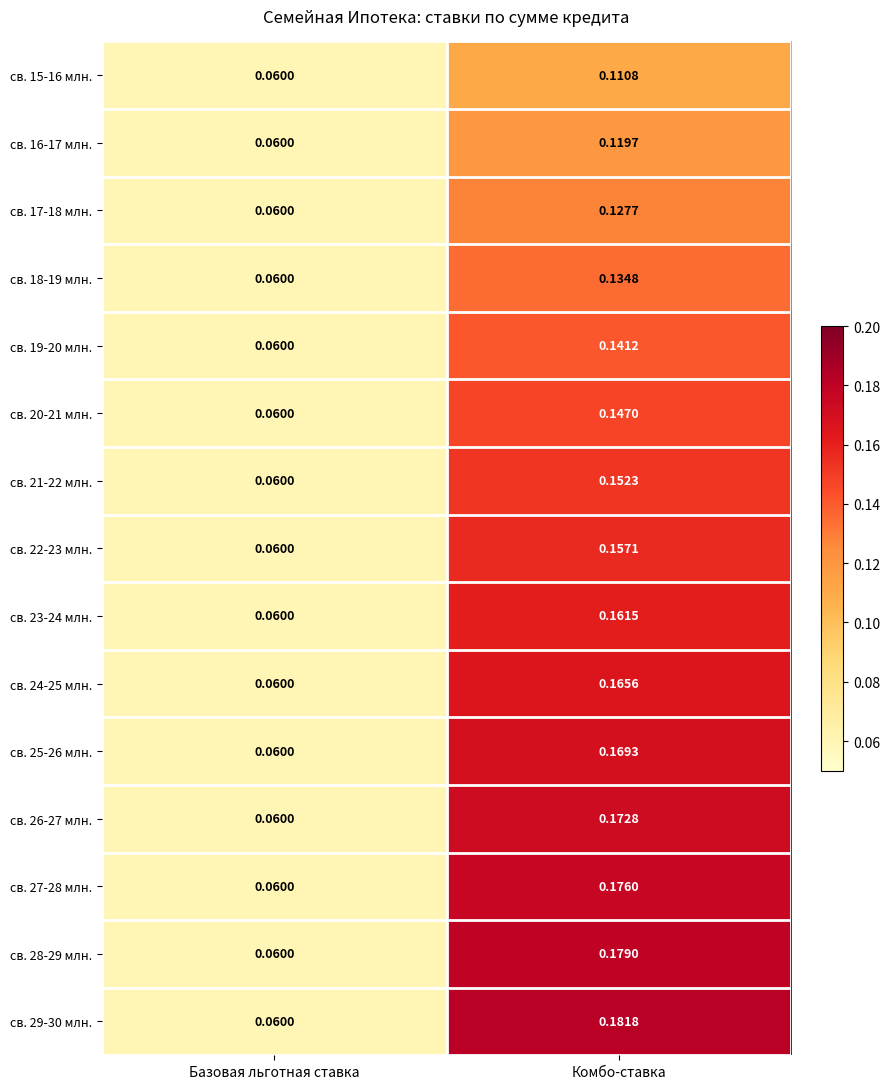

At which category does the chart reach its peak across all series?

Комбо-ставка